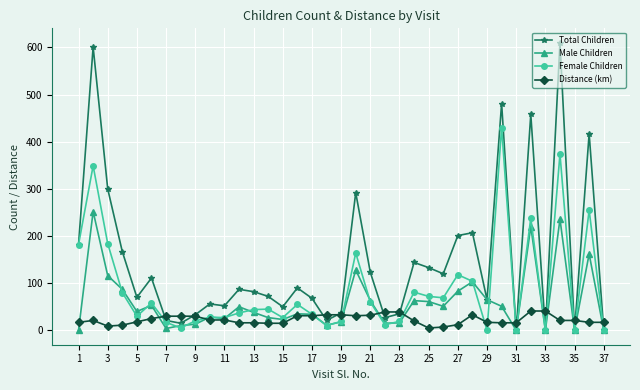

List the series in order of their peak value, highest first.

Total Children, Female Children, Male Children, Distance (km)